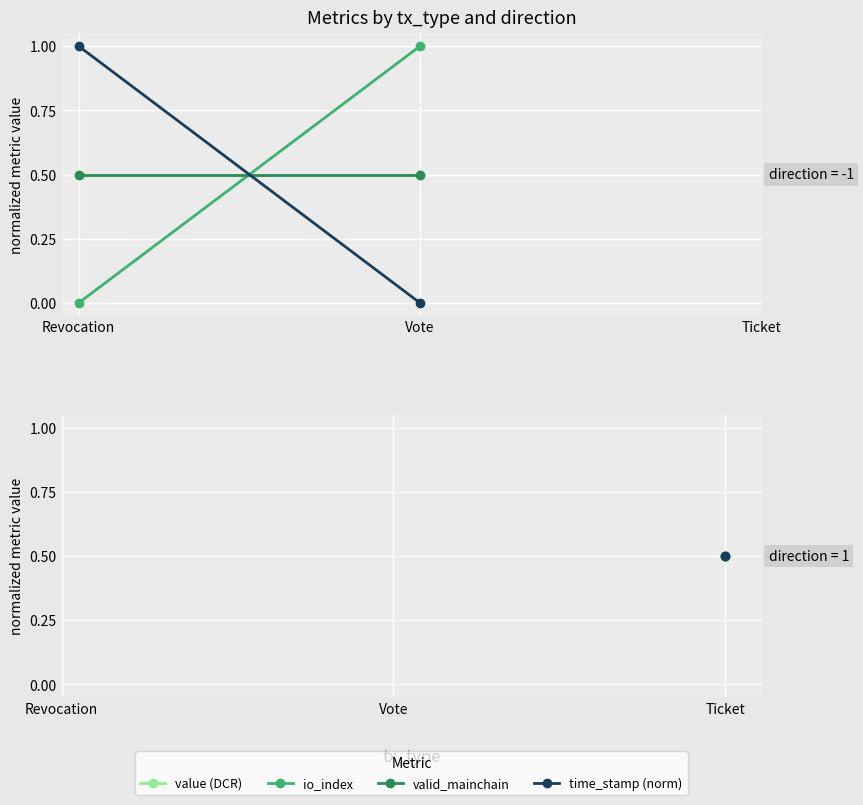

True or false: valid_mainchain has a value of nan at Vote.

False